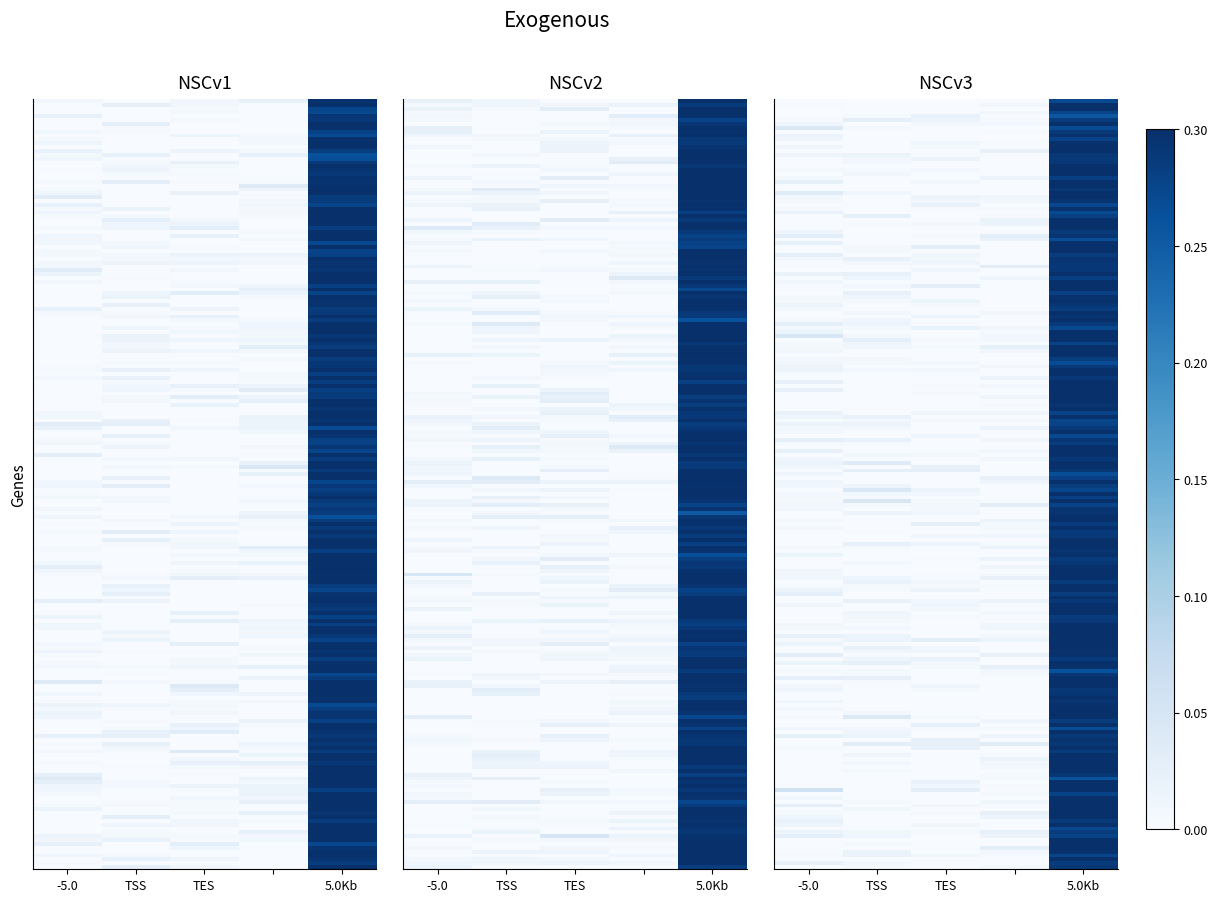

True or false: 61cf688152fed478df435a9d3b4b2df0196bdad has a value of 0.1 at value.

False